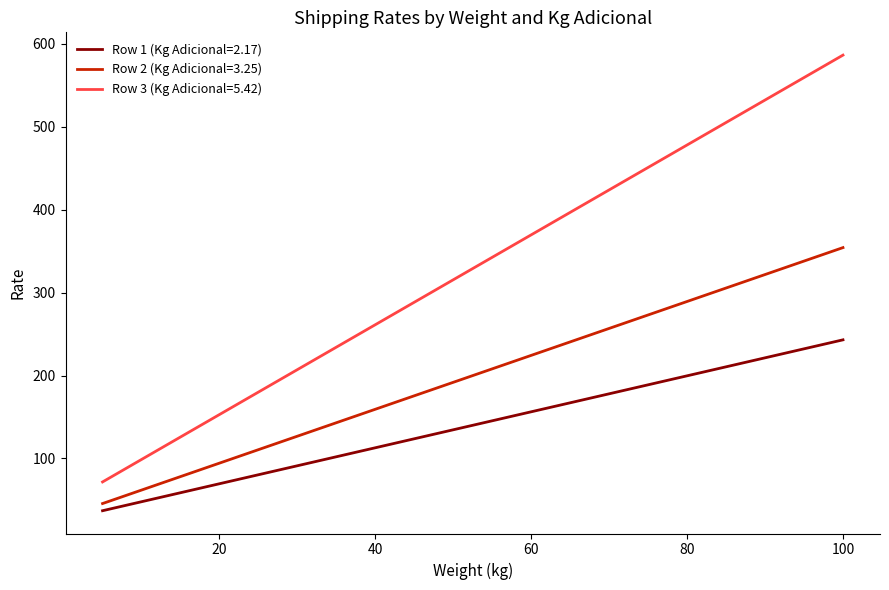

Rank the series by their maximum value, from highest to lowest.

Row 3 (Kg Adicional=5.42), Row 2 (Kg Adicional=3.25), Row 1 (Kg Adicional=2.17)